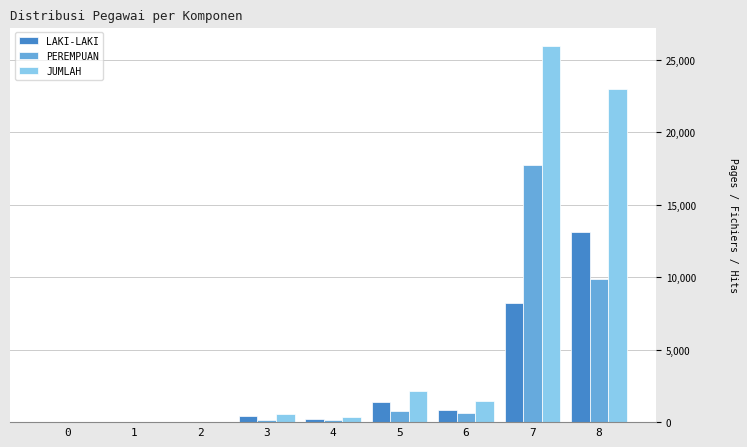

What is the greatest value displayed?

25941